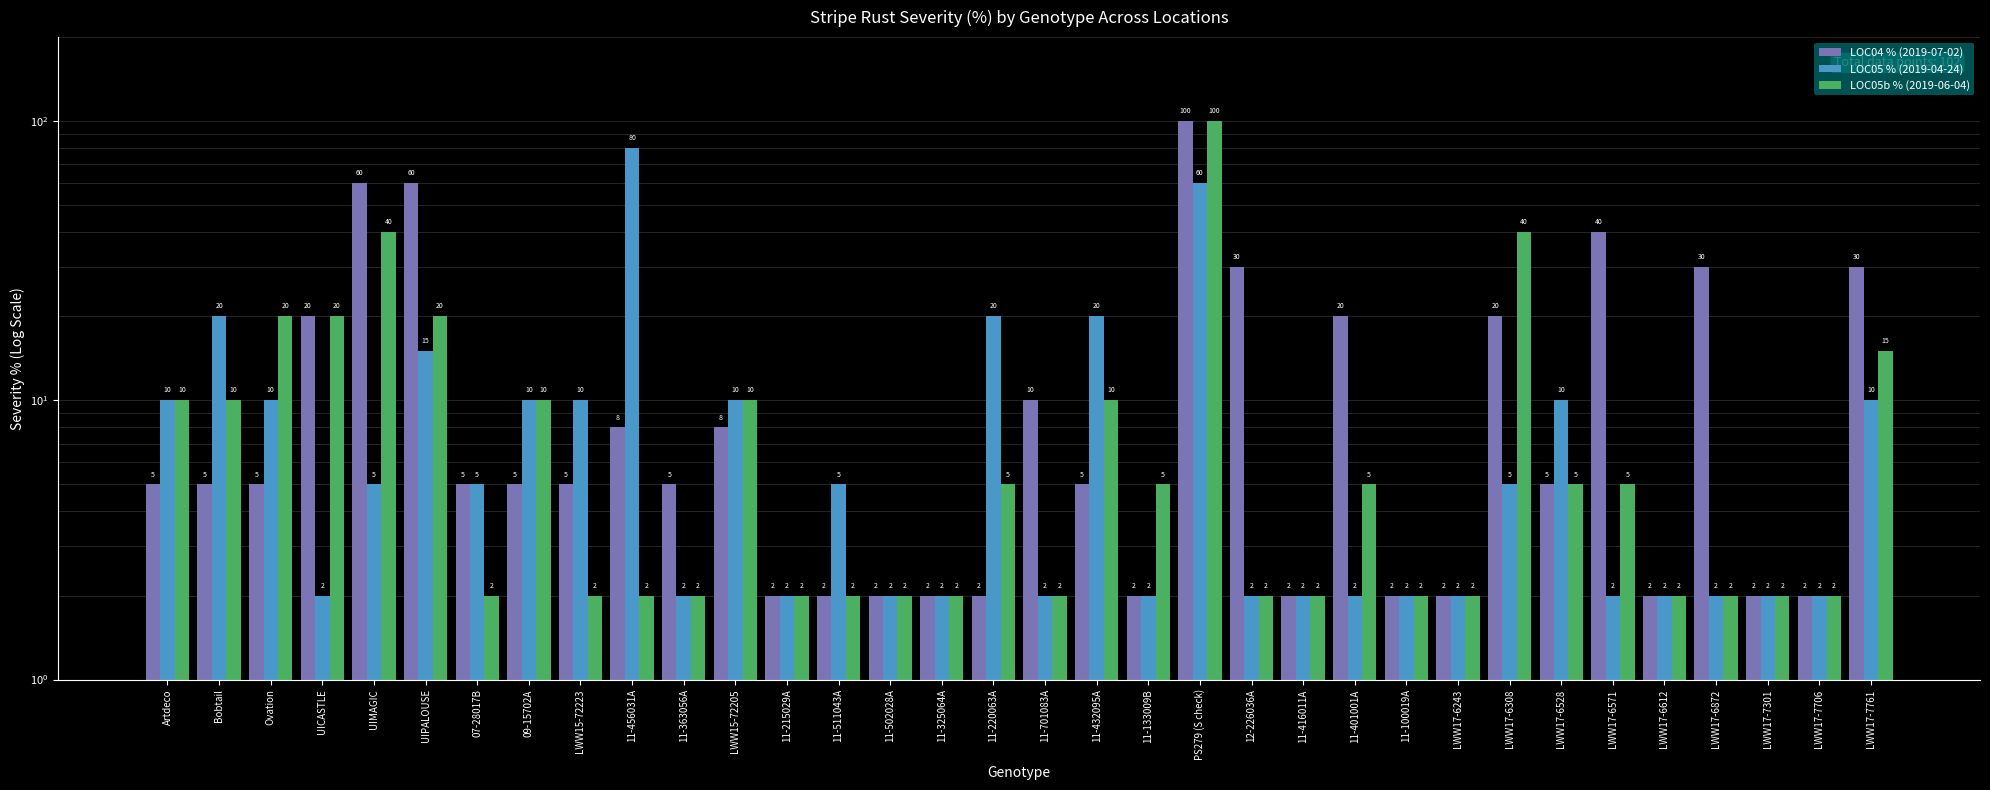

What is the total value across all series at 11-133009B?

9